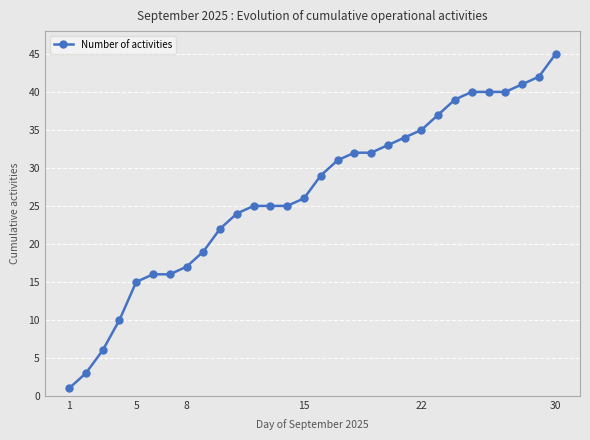

What is the maximum value shown in the chart?

45